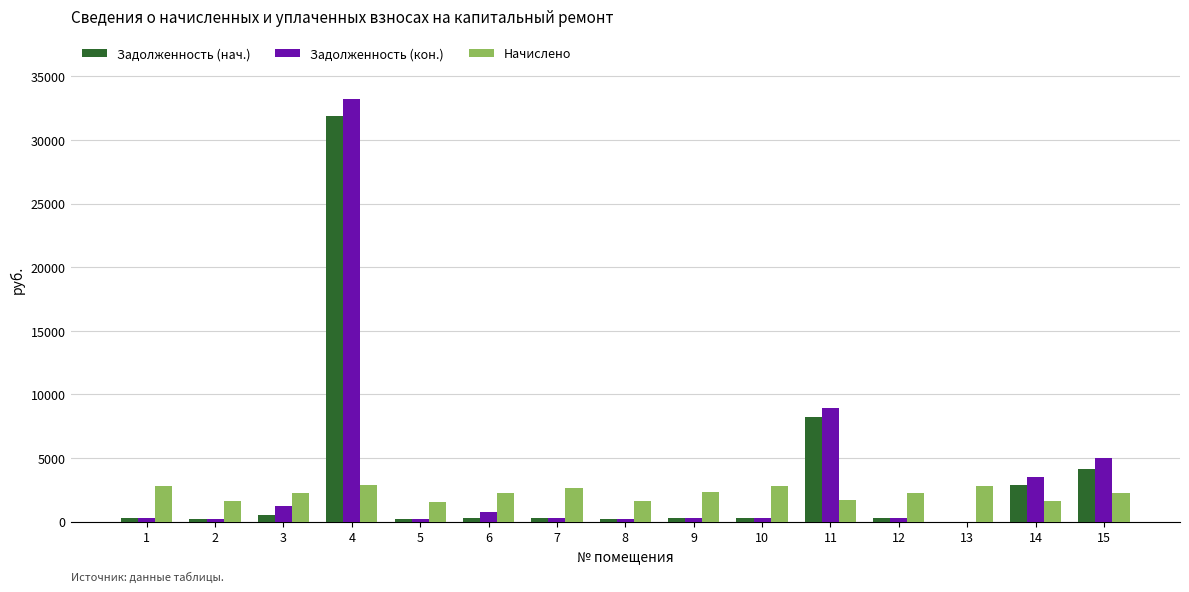

Is it true that Задолженность (нач.) equals 4485.4 at 14?

False